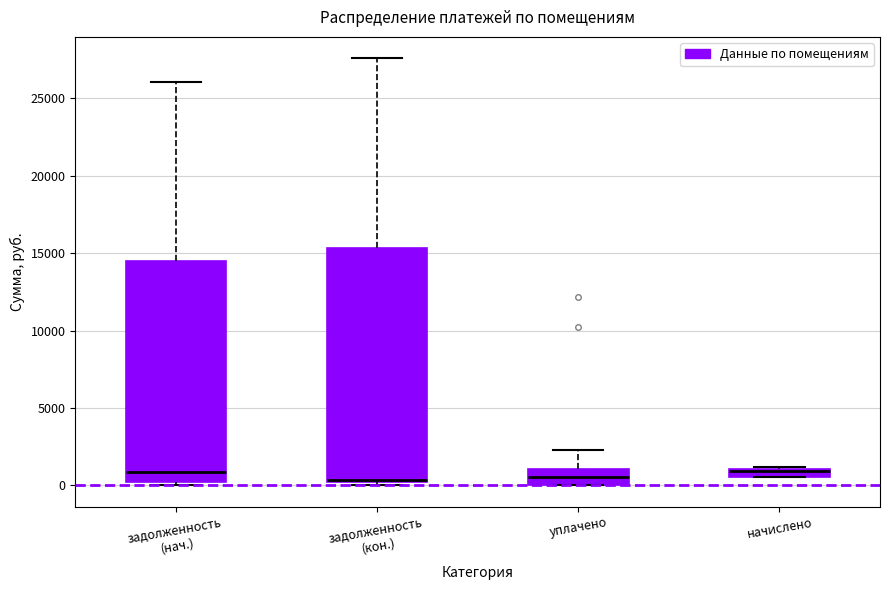

Comparing the boxes themselves (not the whiskers), which one is the tallest?

задолженность (кон.)